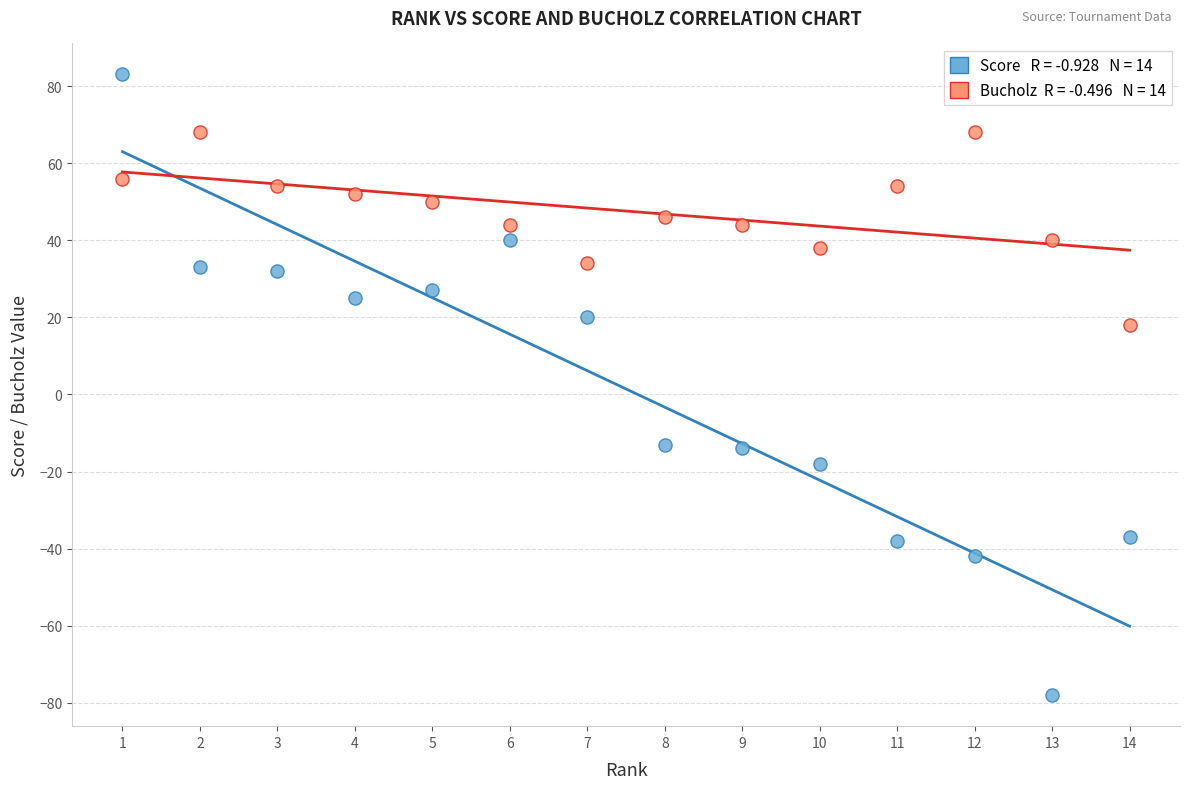

Across all data points, what is the range of Y values (max minus min)?

161